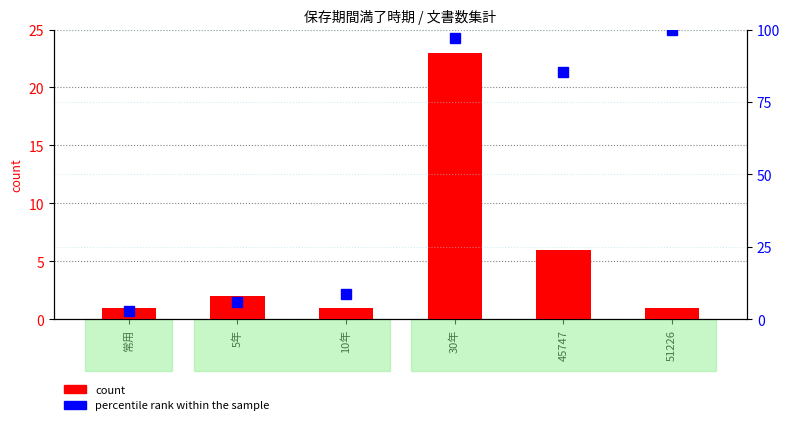

At which label is percentile rank within the sample closest to 51?

45747